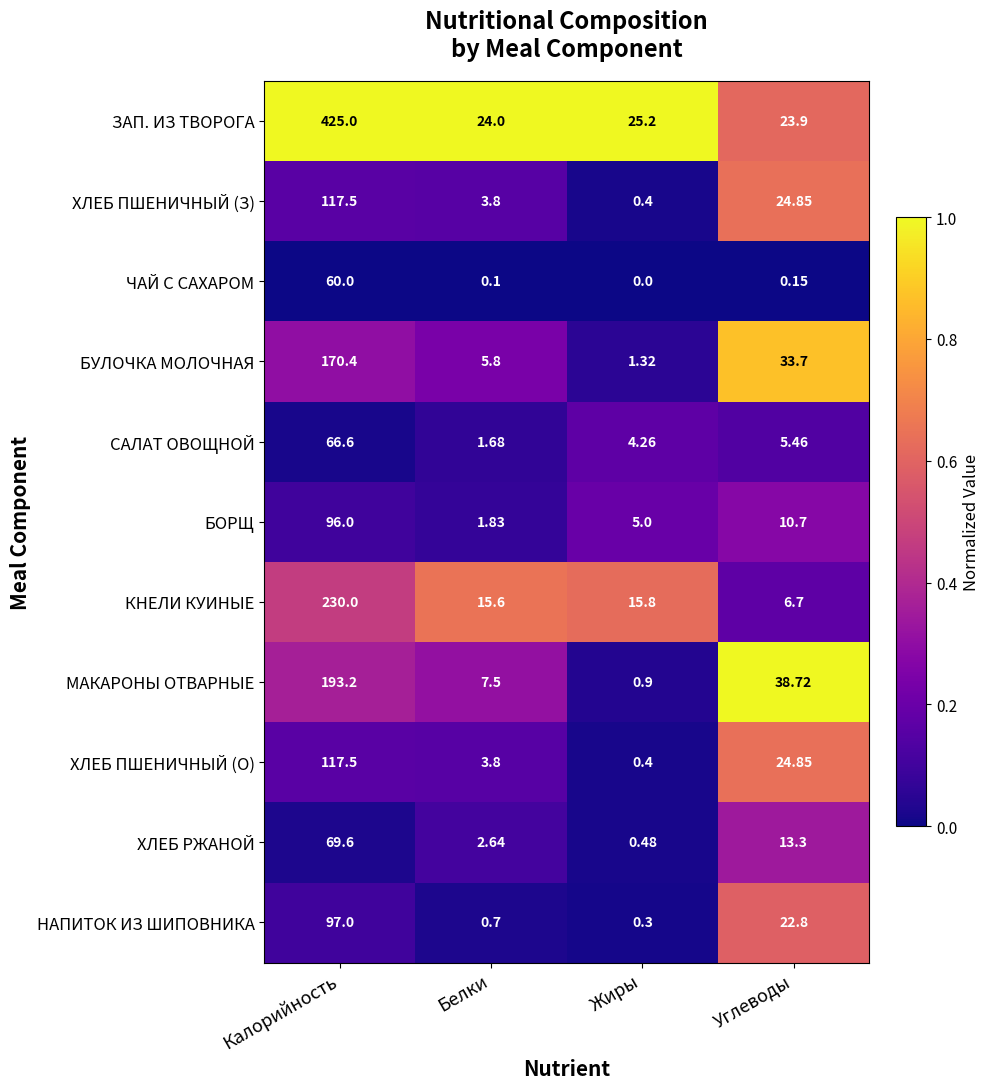

Where does the ЗАП. ИЗ ТВОРОГА series first go above 25?

Калорийность